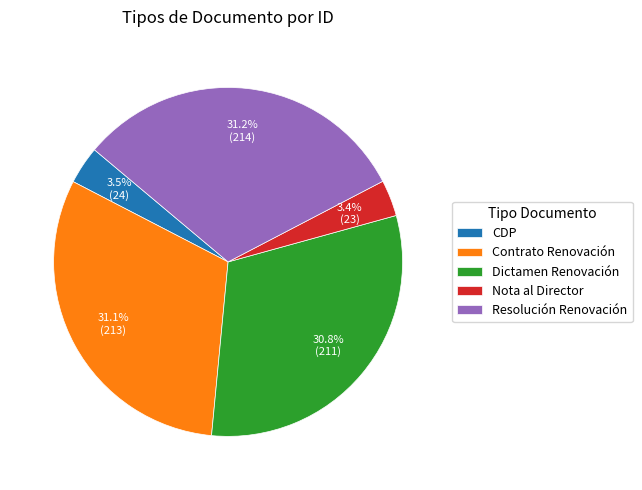

Is there any slice that represents more than half of the pie?

No